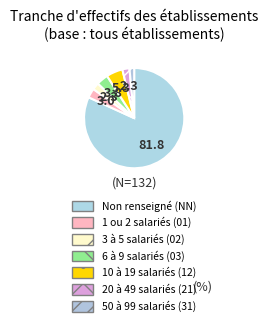

How many segments does this pie chart have?

7